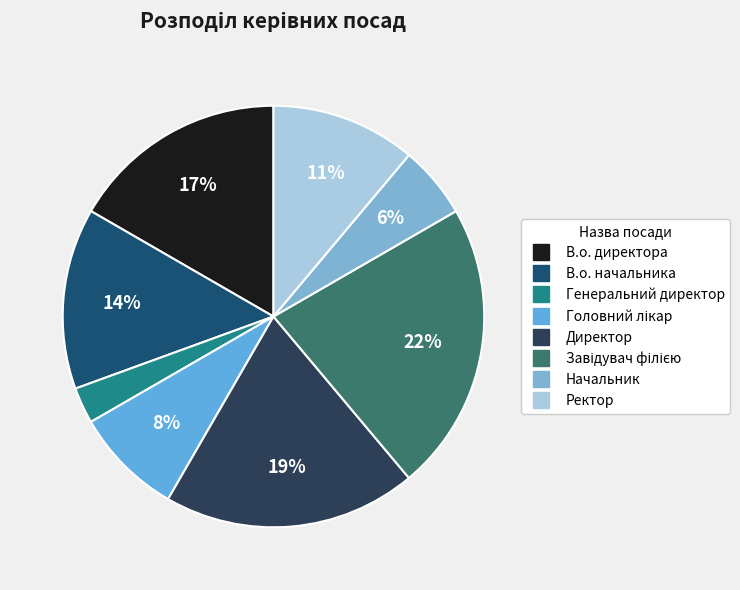

What portion of the pie excludes Ректор?

88.9%